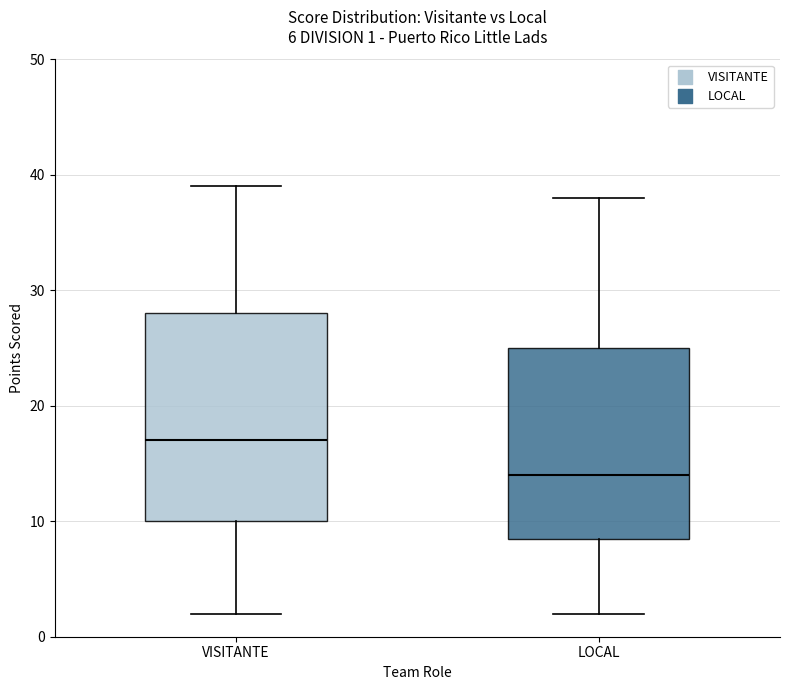

Which box is the tallest, from its lower edge to its upper edge?

VISITANTE